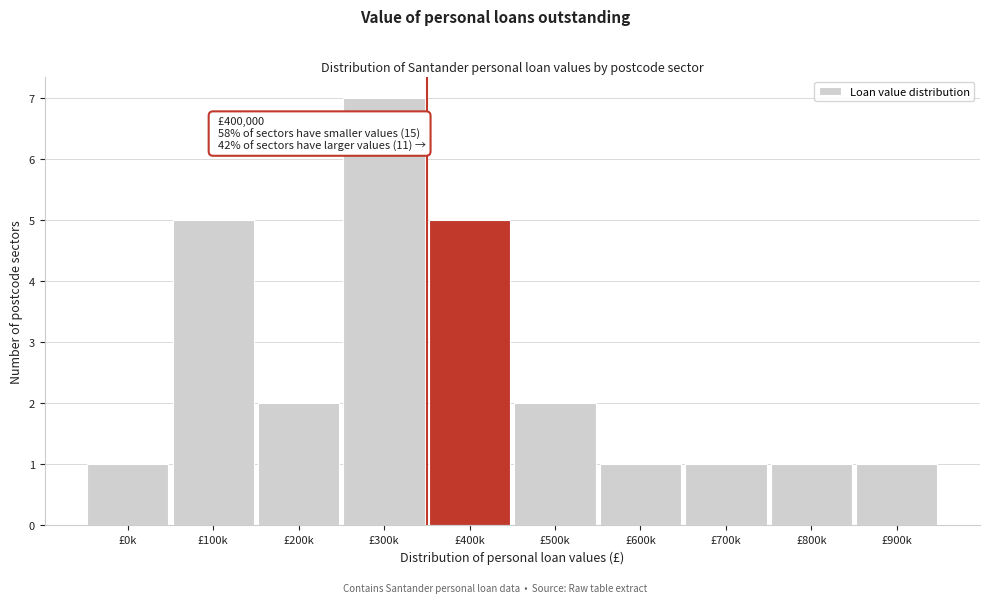

Reading left to right, what are all the values shown in this chart?

1	5	2	7	5	2	1	1	1	1